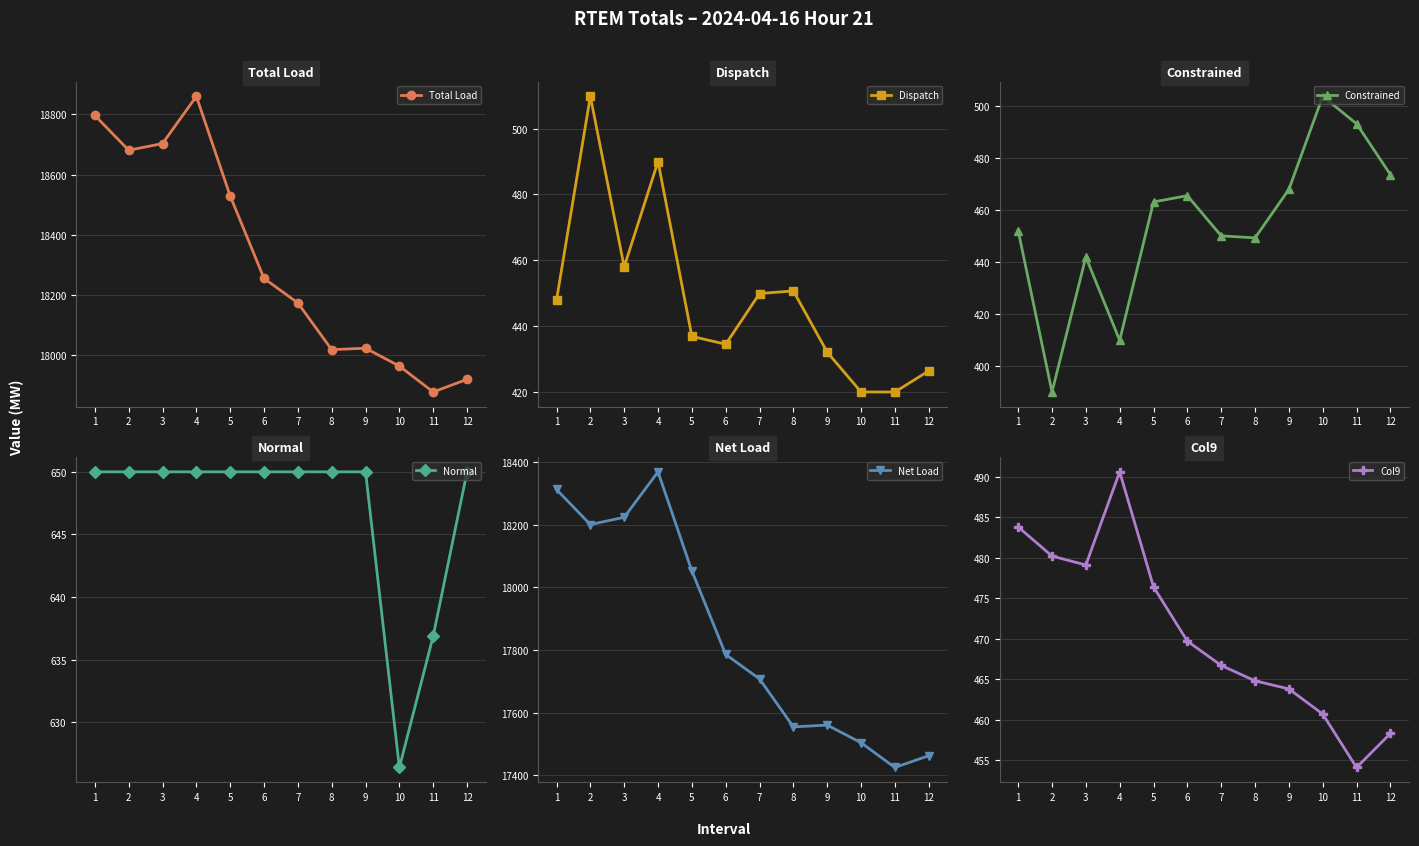

True or false: Net Load and Dispatch intersect in this chart.

False